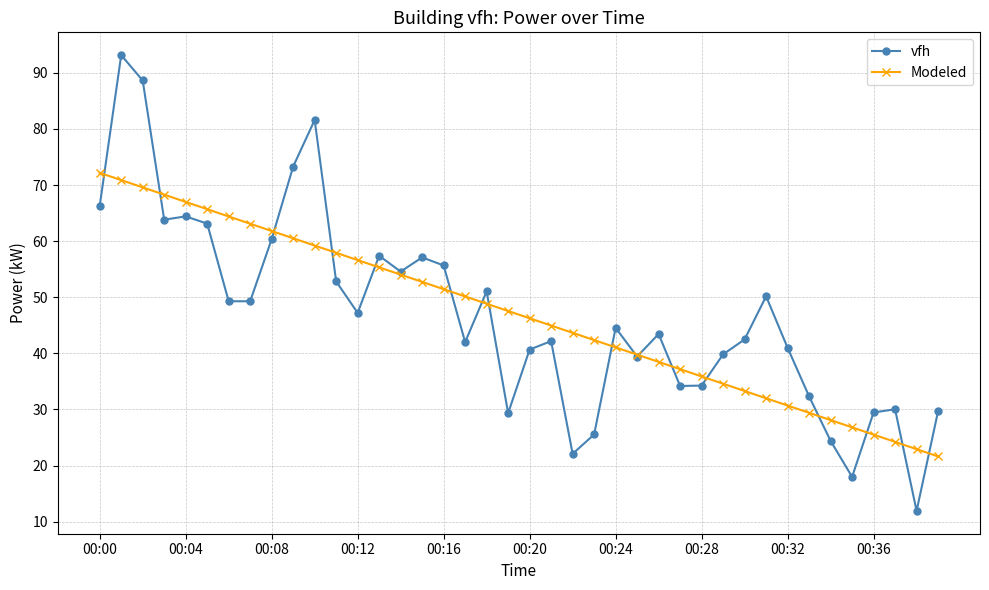

Which series has the widest spread of values?

vfh